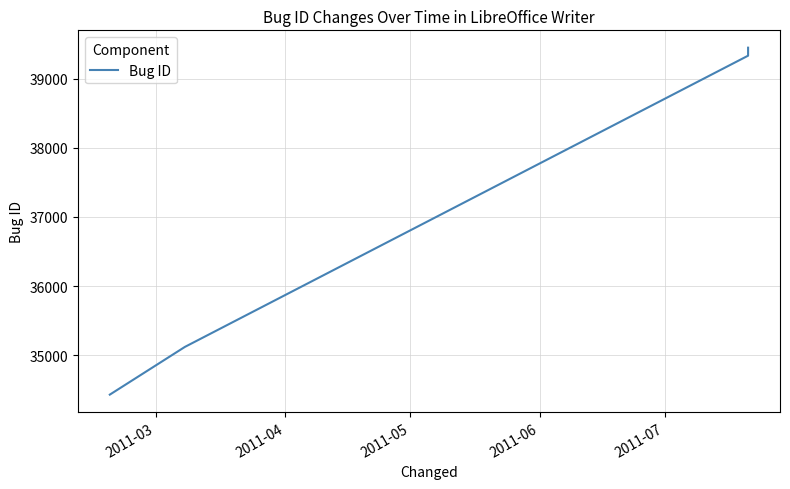

Which label corresponds to the smallest value in the chart?

2011-03